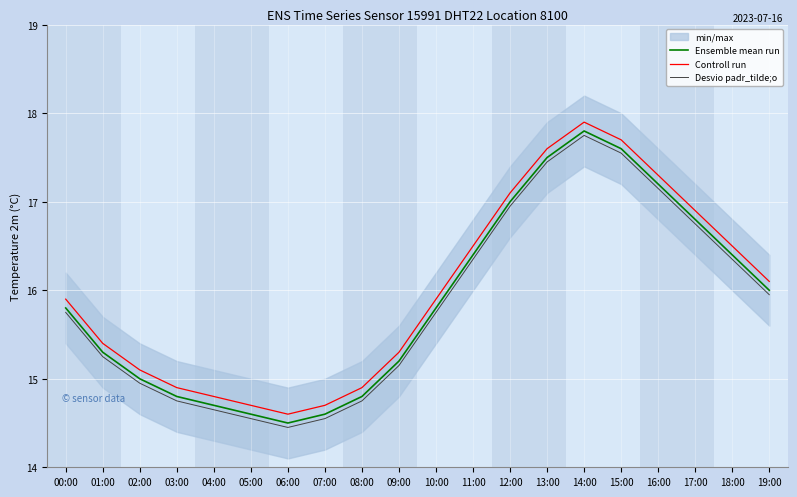

Is the value of Desvio padr_tilde;o at 16:00 greater than the value of Ensemble mean run at 04:00?

Yes